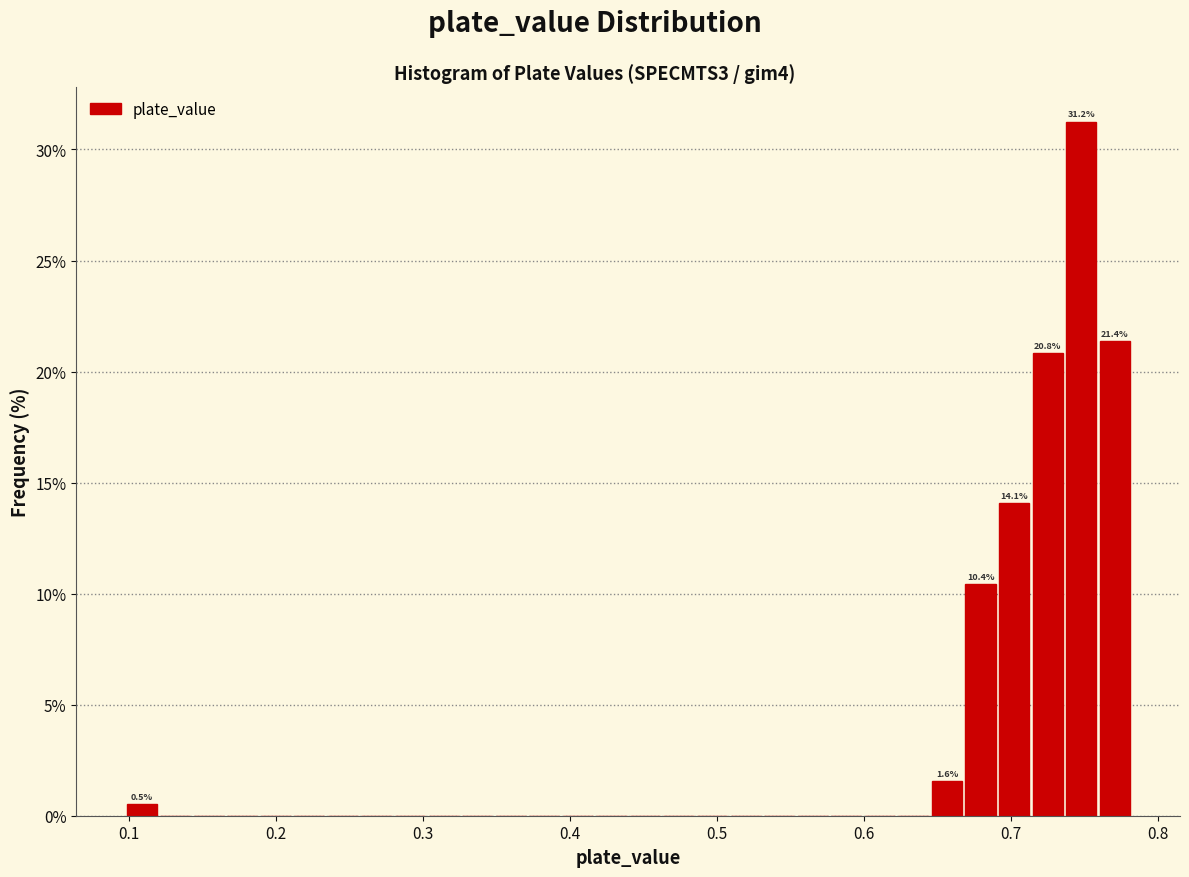

Read against the x-axis, roughly where is the centre of the tallest bar?

0.75